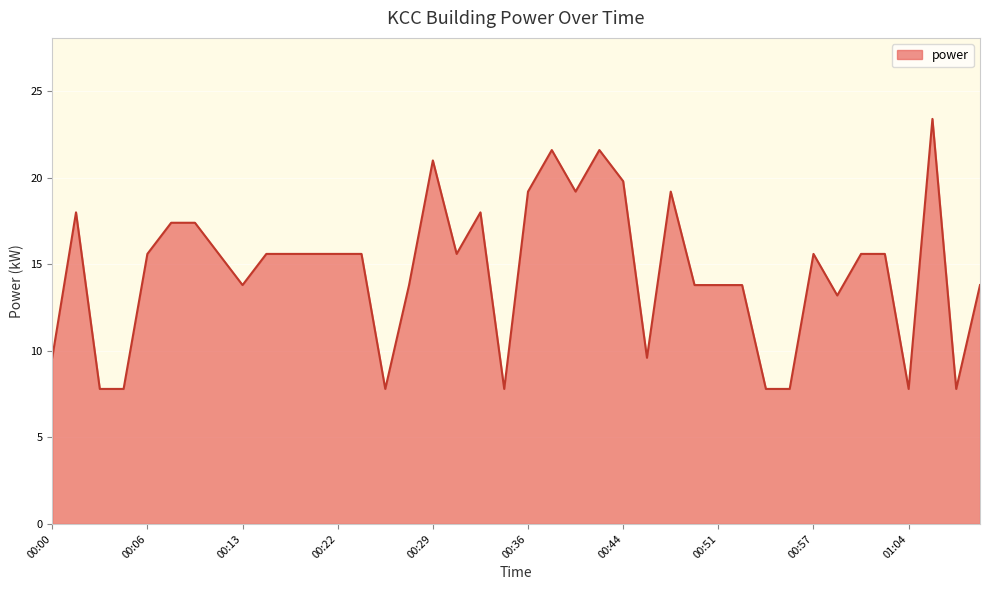

What is the minimum value shown in the chart?

7.8